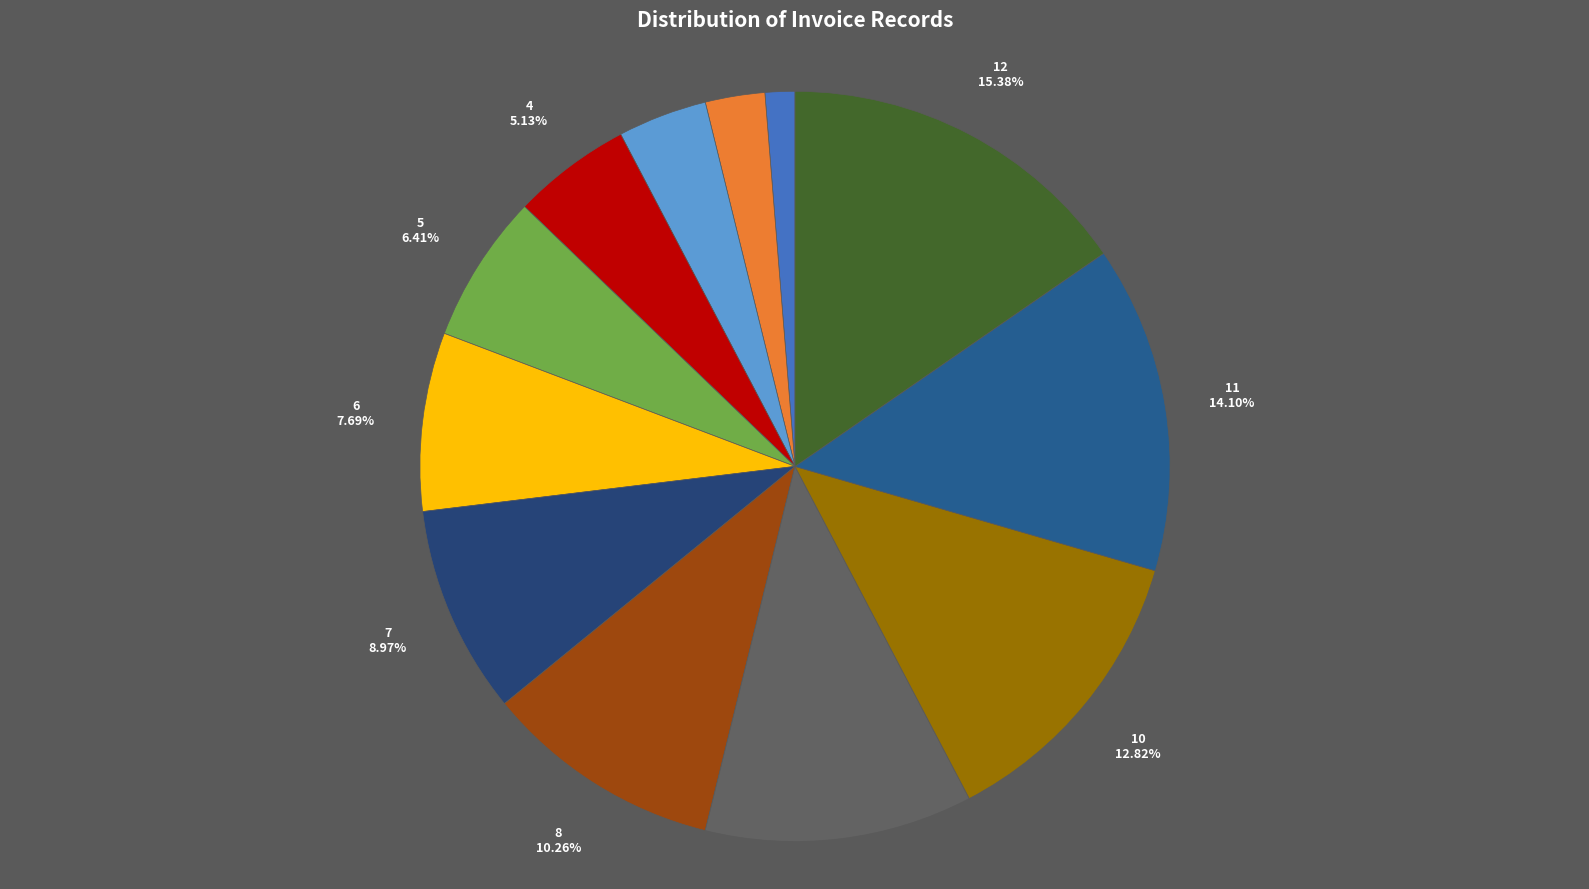

How many segments does this pie chart have?

12